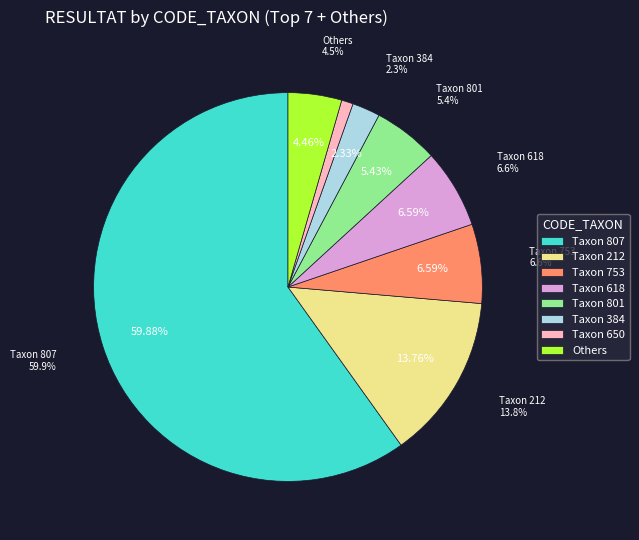

Does 623 account for over 50% of the chart?

No